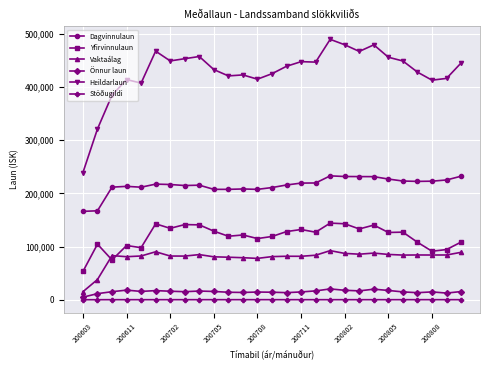

Count the number of data series in this chart.

6